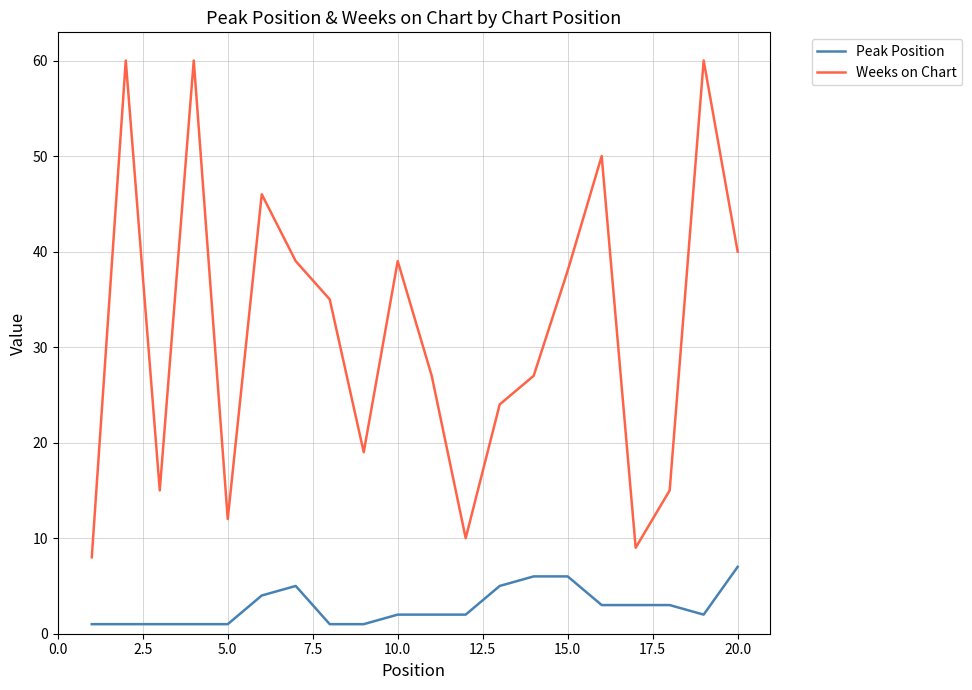

Rank the series by their maximum value, from highest to lowest.

Weeks on Chart, Peak Position